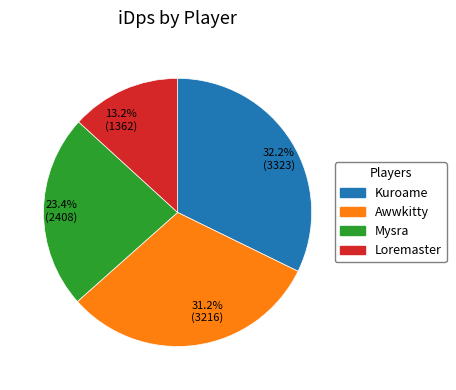

To the nearest percent, what is the combined percentage of Loremaster and Awwkitty?

44%